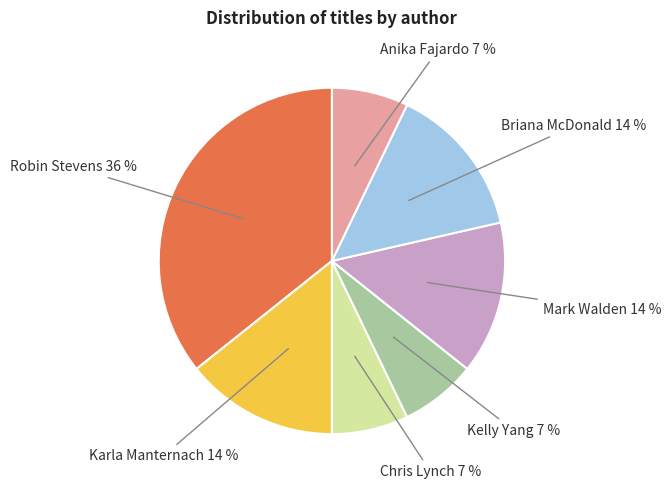

Approximately how many times larger is the value at Chris Lynch compared to Anika Fajardo?

1.0